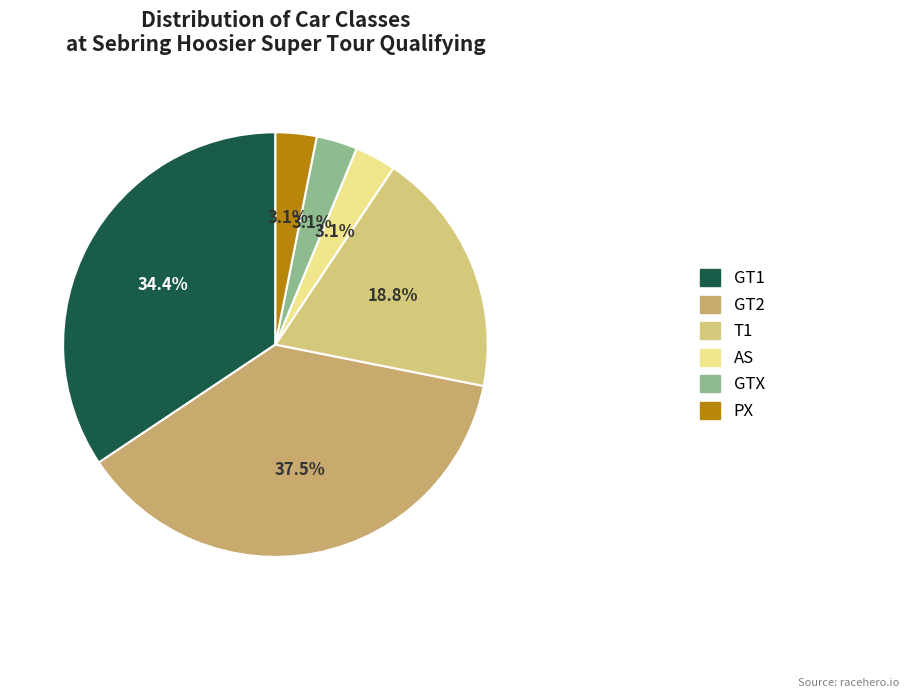

How many segments does this pie chart have?

6